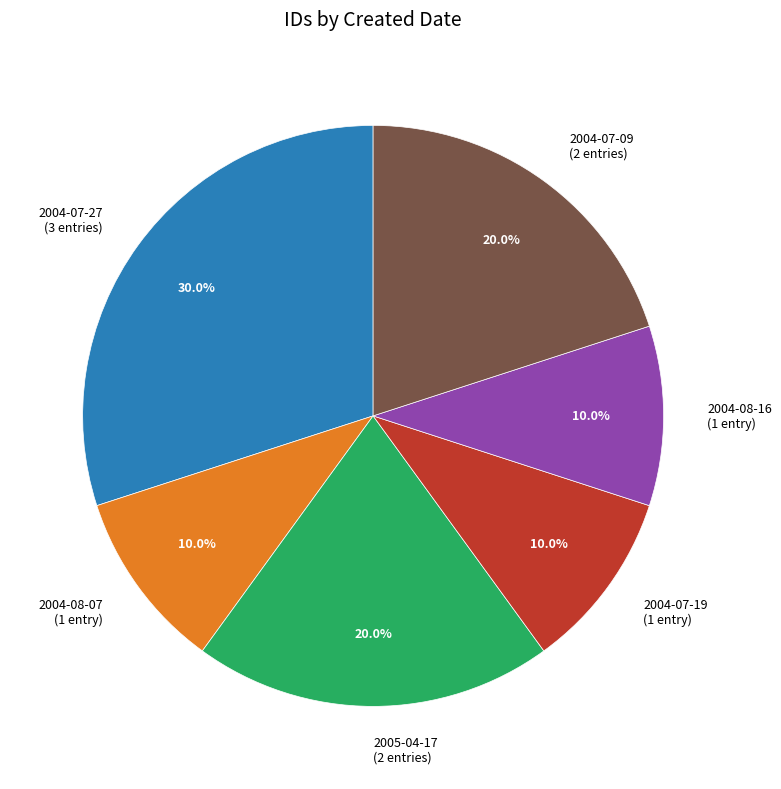

Approximately how many times larger is the value at 2004-07-09 compared to 2005-04-17?

1.0